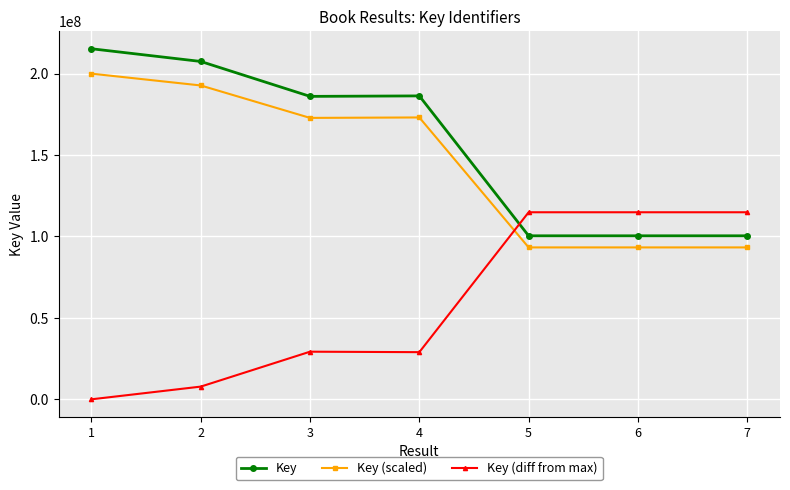

Is it true that Key equals 100420248.0 at 6?

True